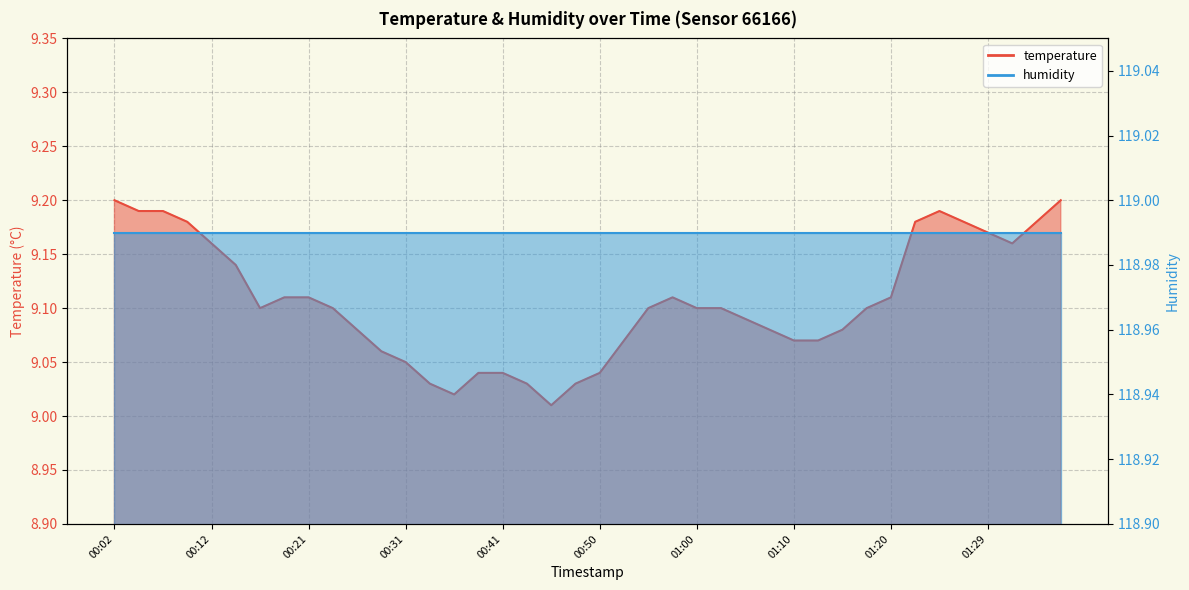

Does the chart display data point markers on the line(s)?

No